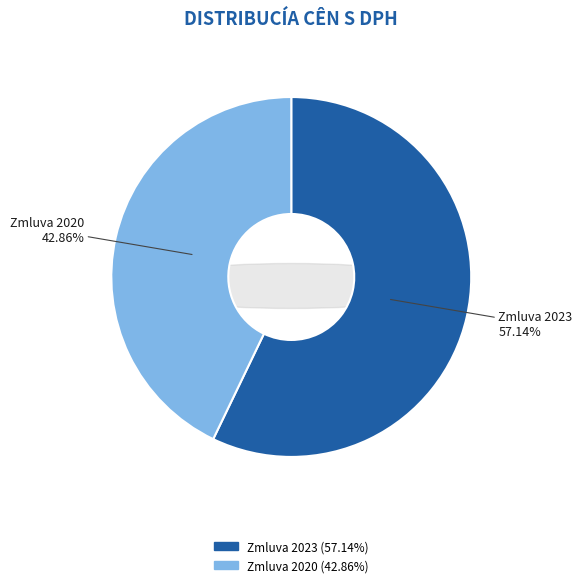

Does any single category account for the majority?

Yes